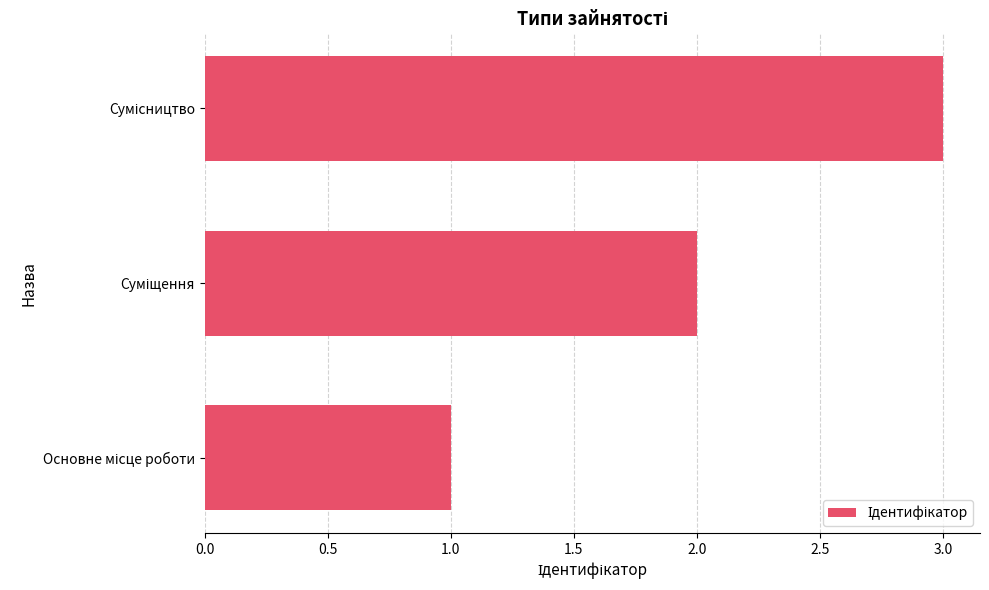

What is the greatest value displayed?

3